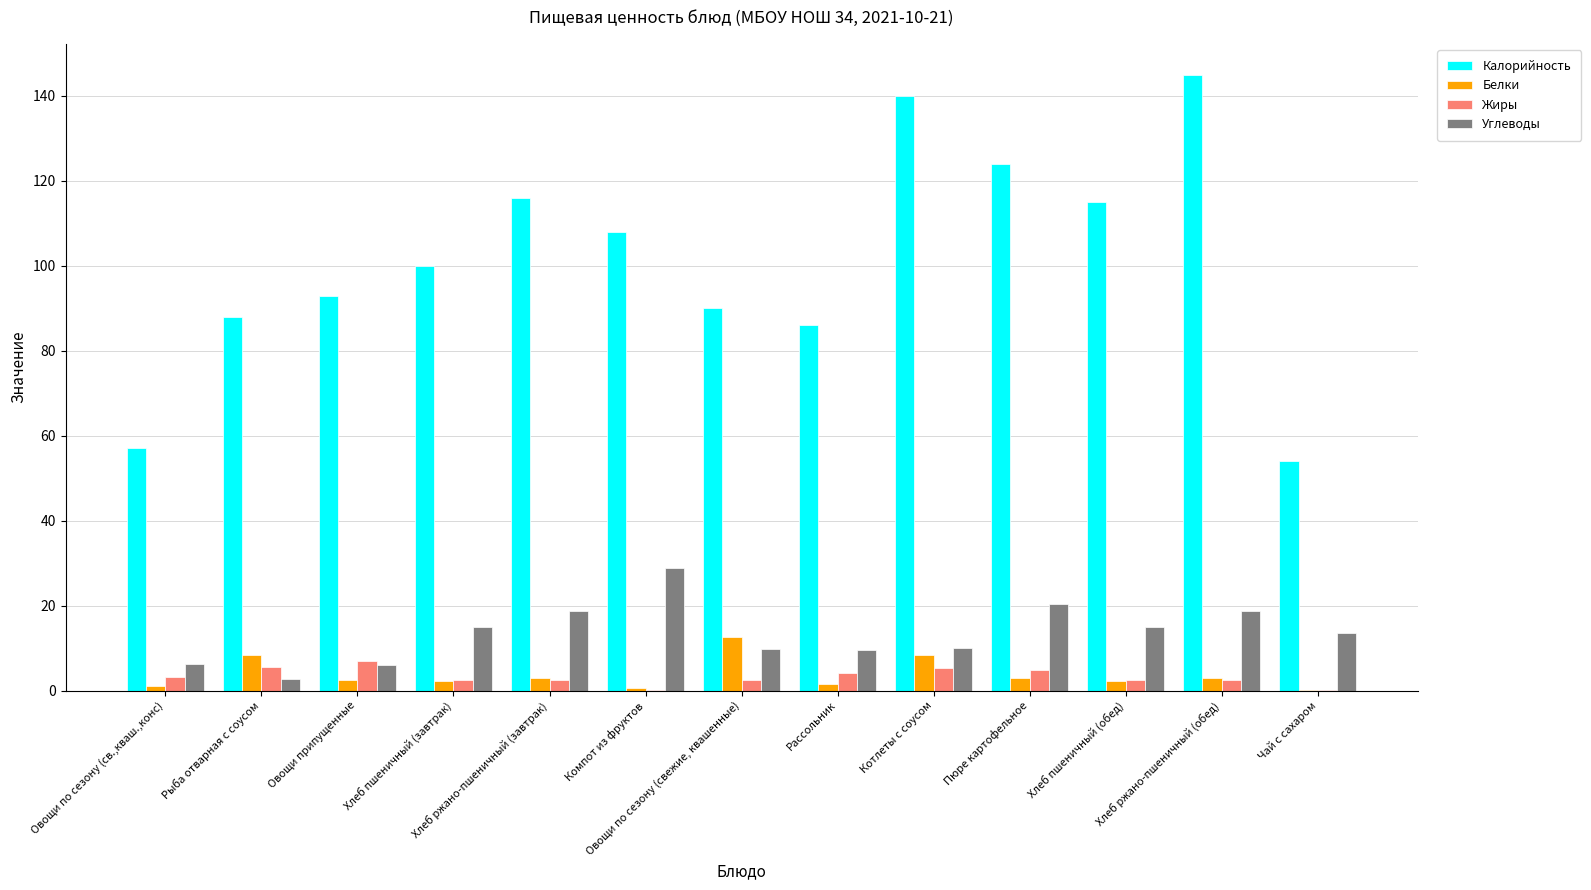

True or false: Калорийность has a value of 93.0 at Чай с сахаром.

False